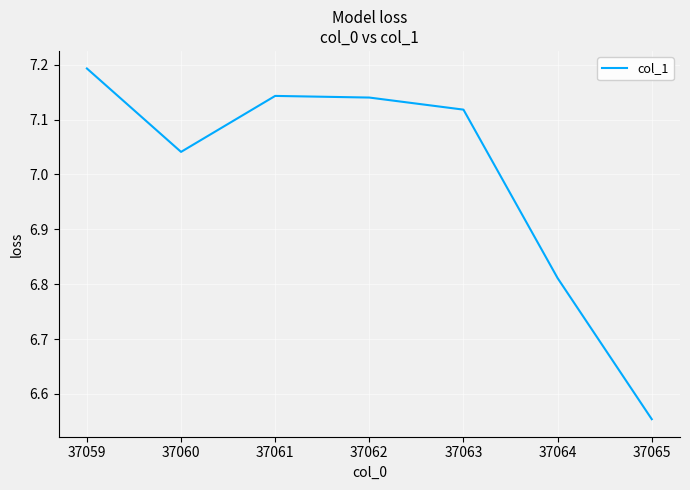

How many interior local peaks (higher than both neighbors) does the data have?

1